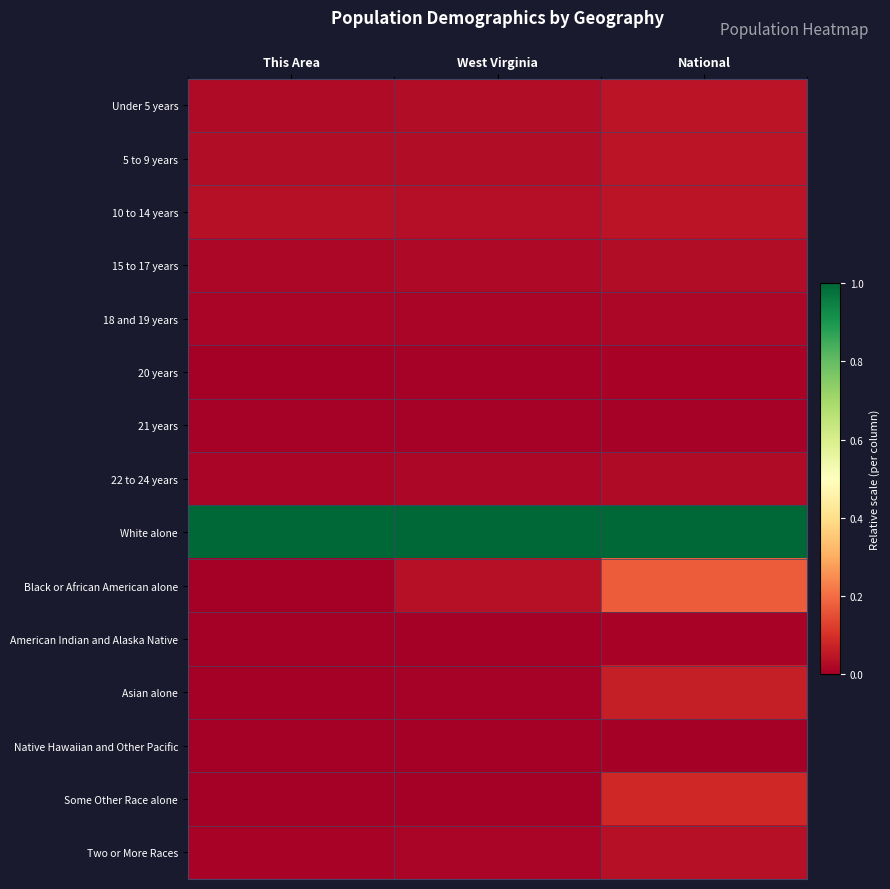

Which series has the largest total across all categories?

White alone